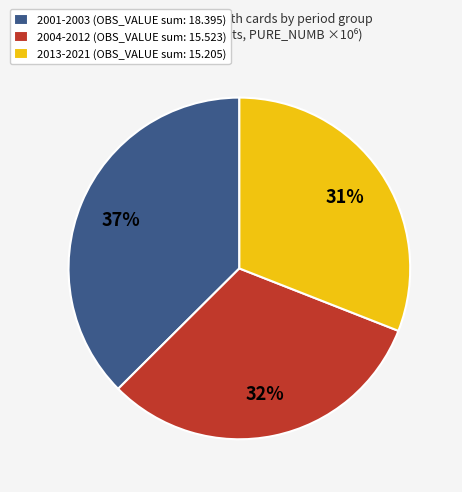

What is the largest slice in the pie chart?

2001-2003 (OBS_VALUE sum: 18.395)